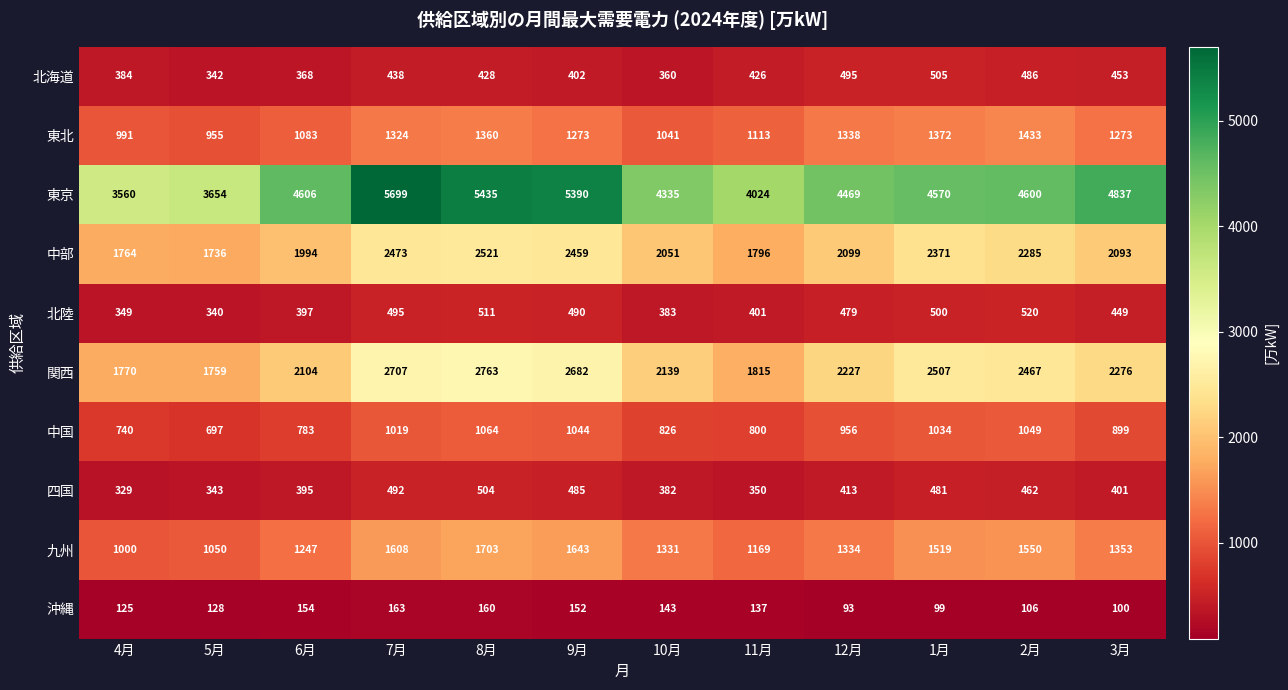

At which label is 北陸 closest to 430?

3月